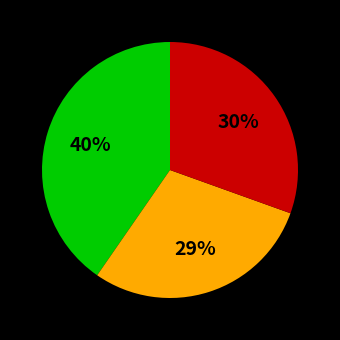

Does any single category account for the majority?

No